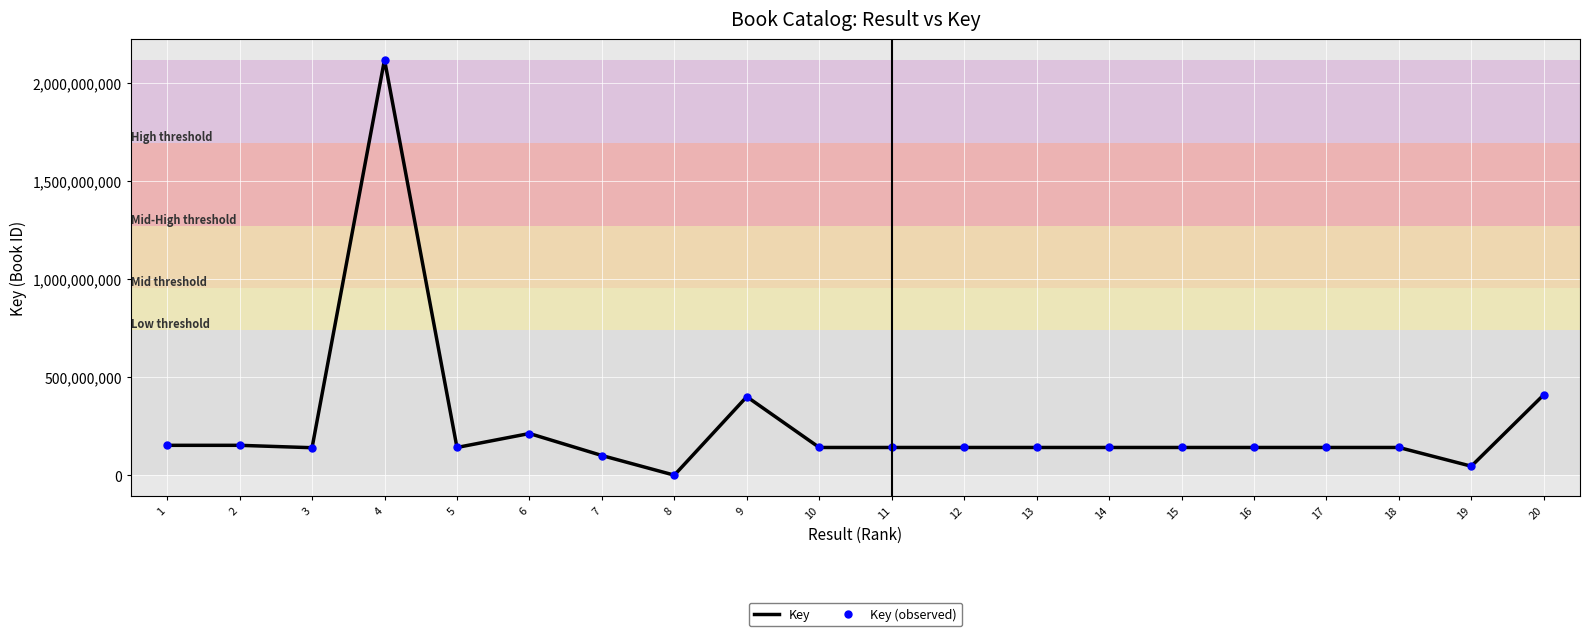

What is the highest value of the Key series?

2117559863